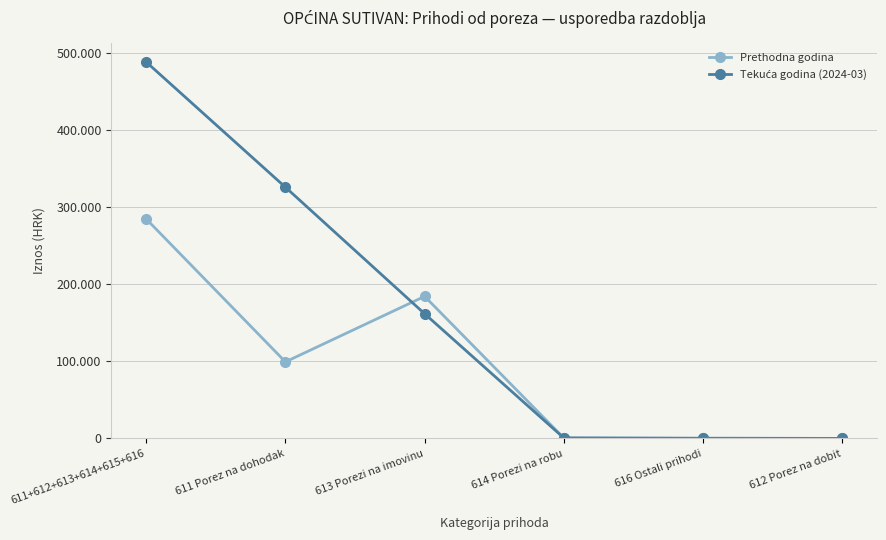

Does the chart have visible grid lines?

Yes